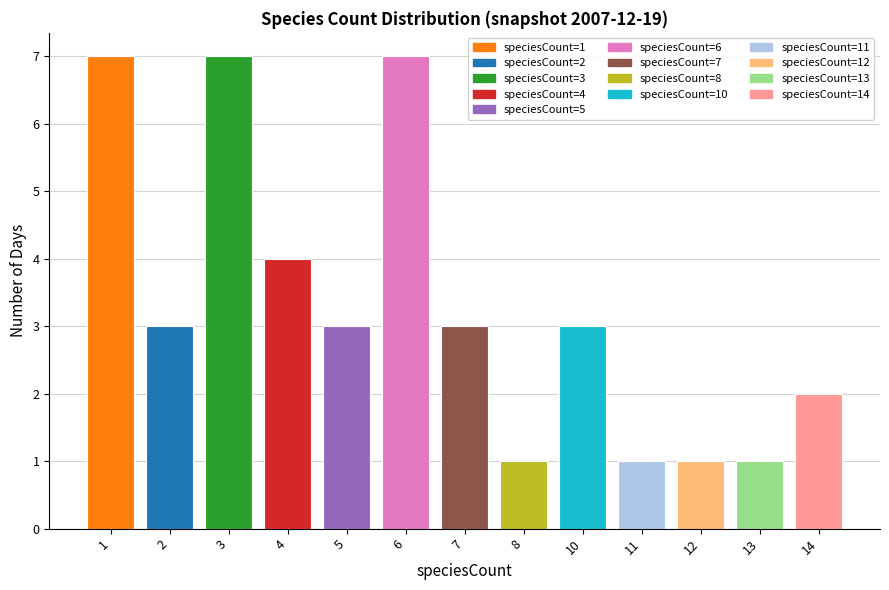

What is the change in value from 1 to 11?

-6